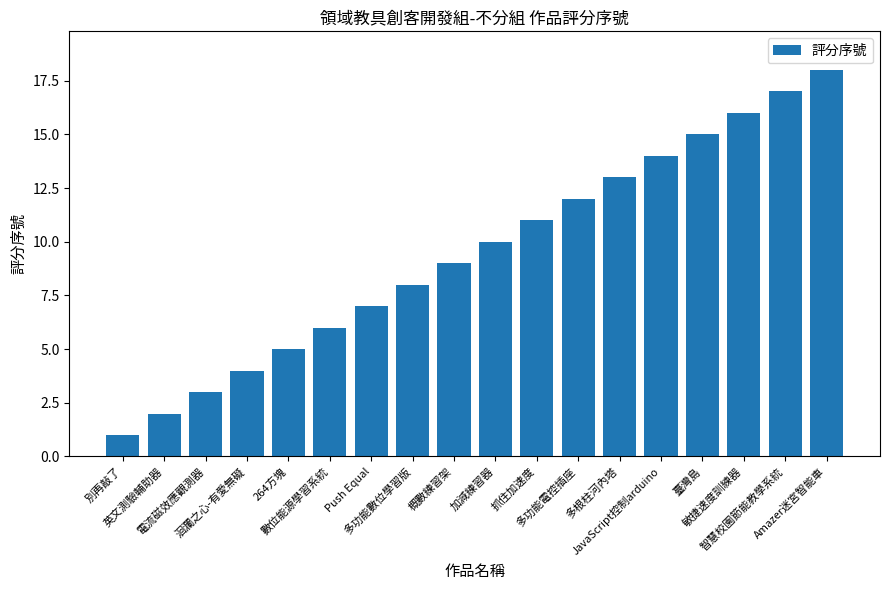

What is the change in value from 數位能源學習系統 to 多根柱河內塔?

+7